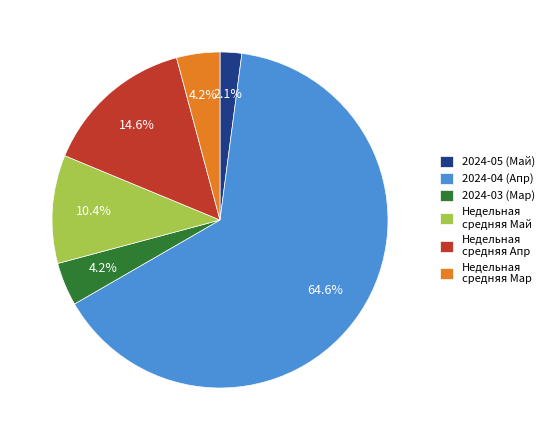

How many slices are in this pie chart?

6